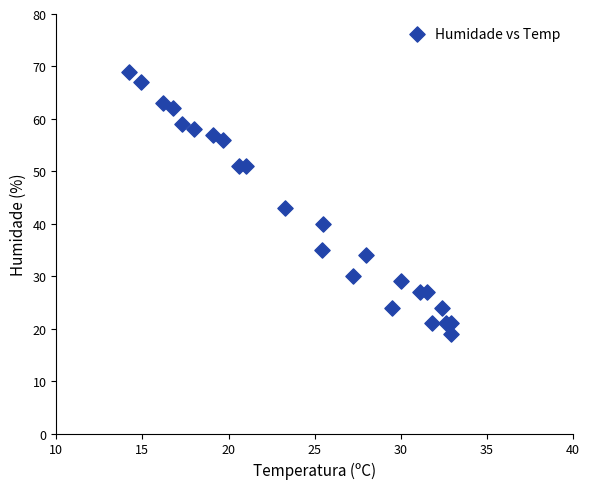

What Y value in the scatter plot is closest to 44?

43